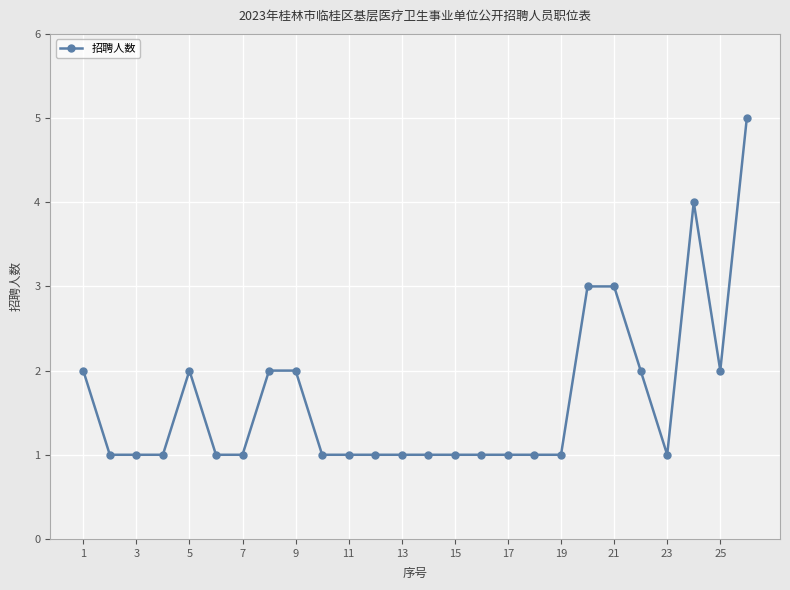

What is the average value?

2